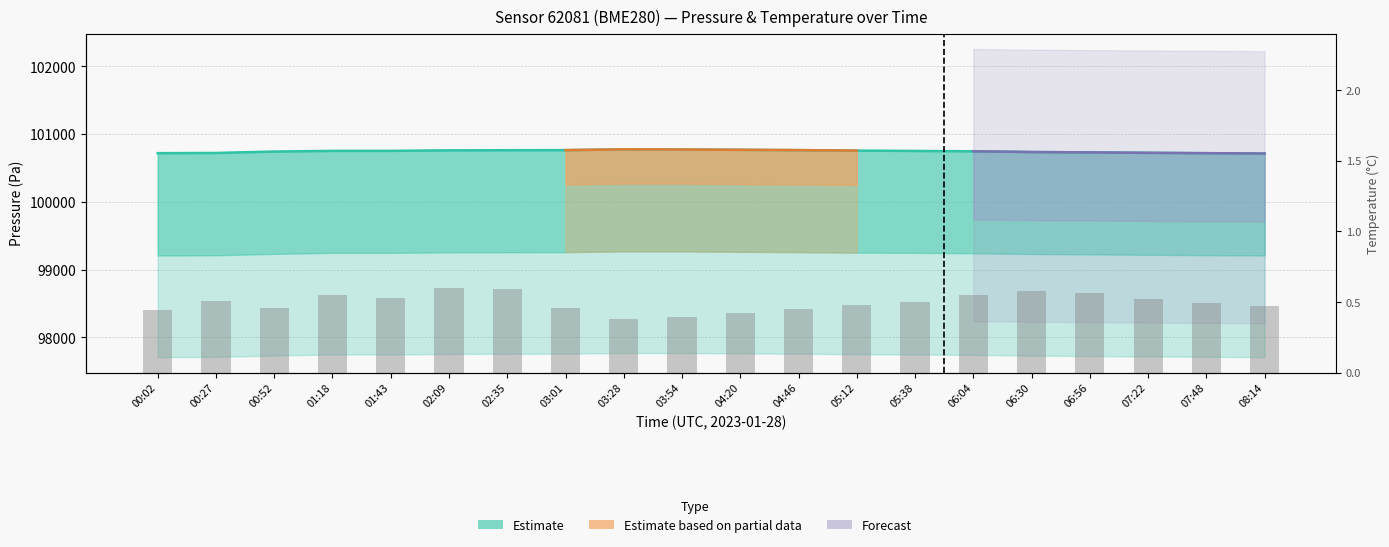

At which label does pressure_low first exceed 100752?

01:18